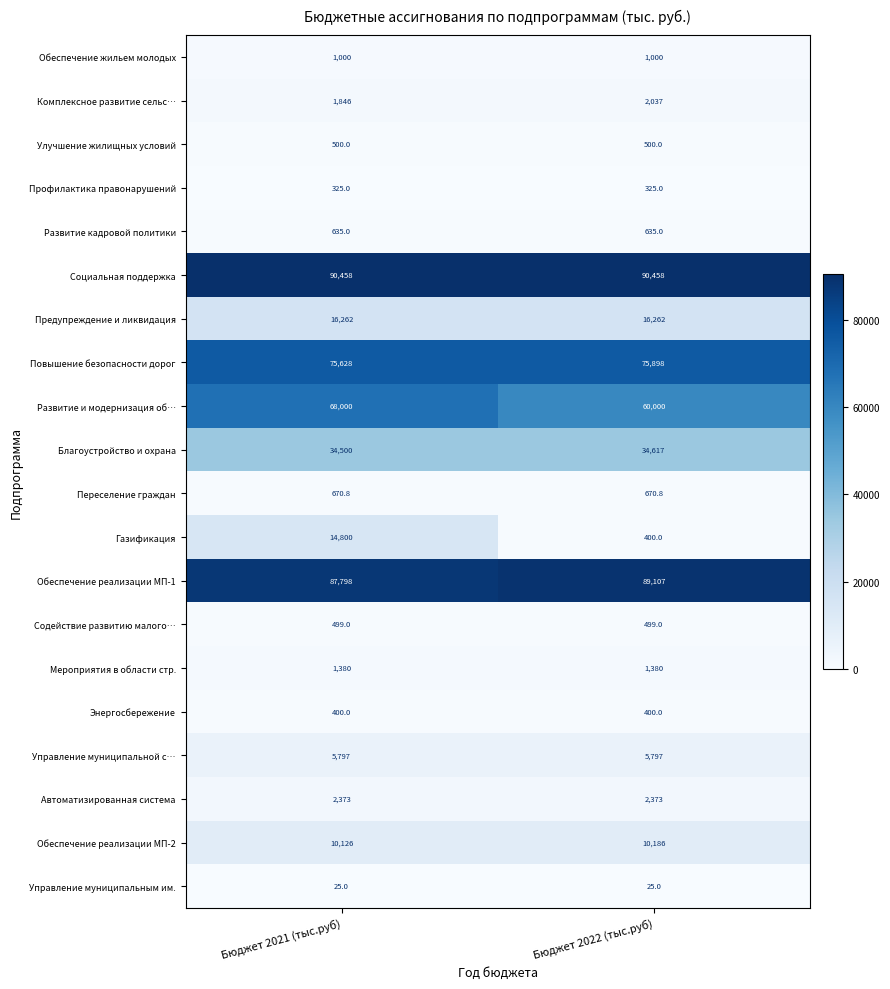

How many data points does each series have?

2